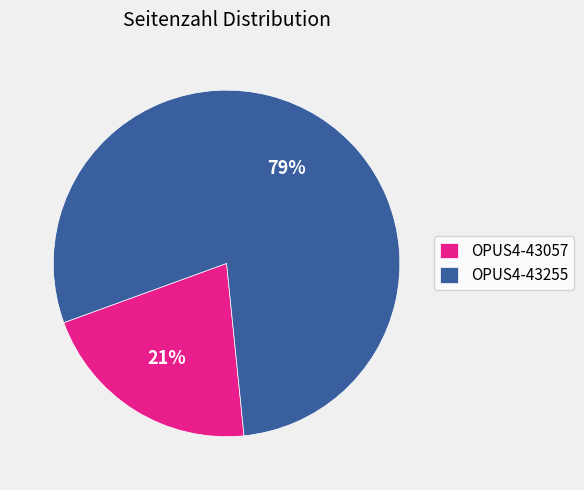

Does OPUS4-43255 represent more than half of the total?

Yes